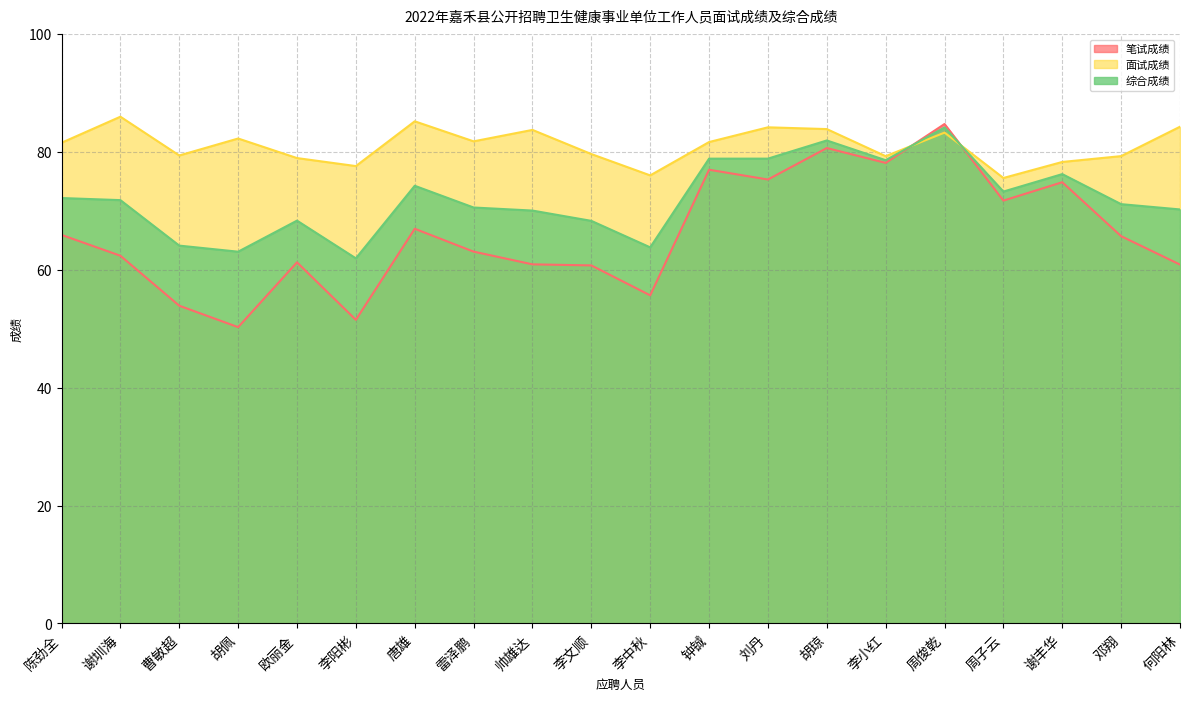

The 笔试成绩 series shows 78.2 at 李小红. True or false?

True